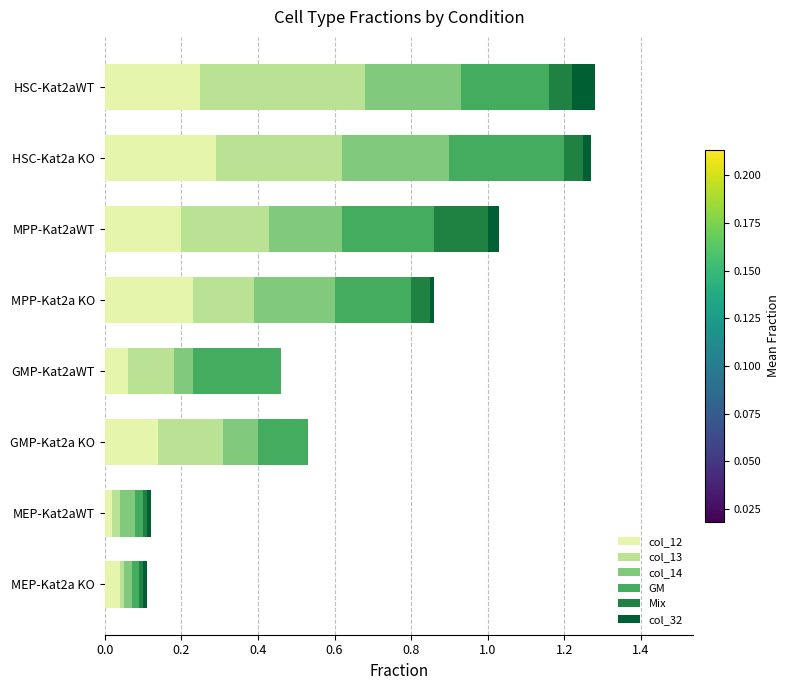

Which category has the highest value in the col_12 series?

HSC-Kat2a KO